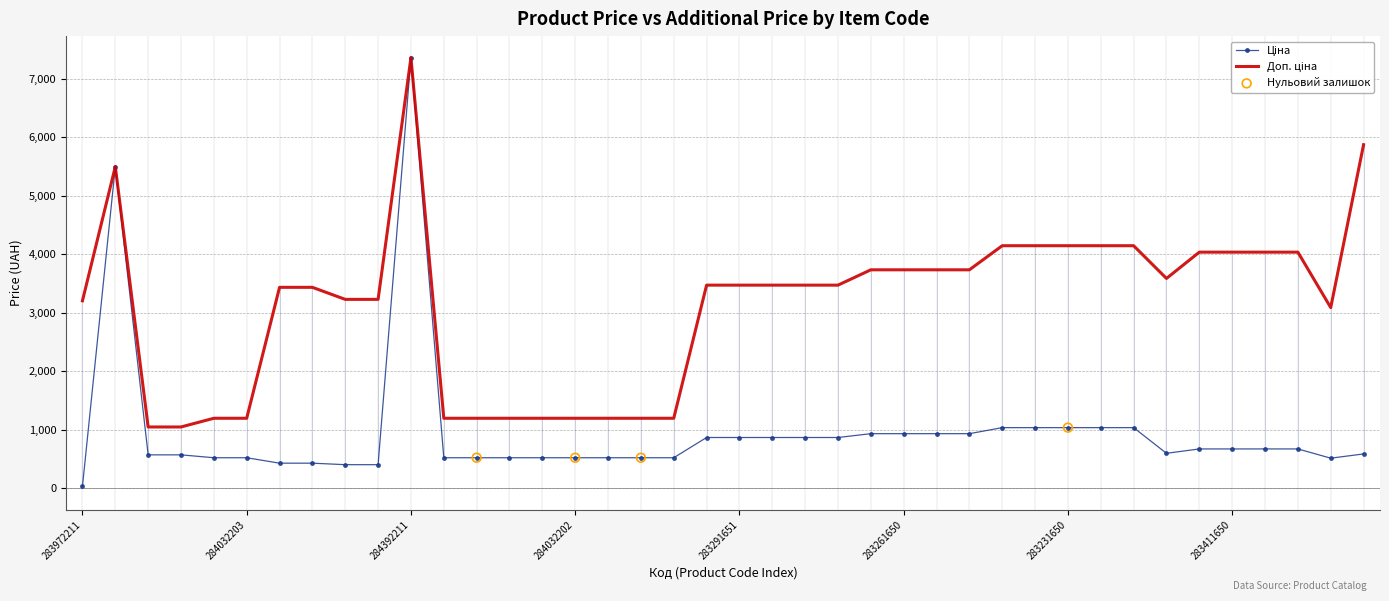

Which series has the largest total across all categories?

Доп. ціна